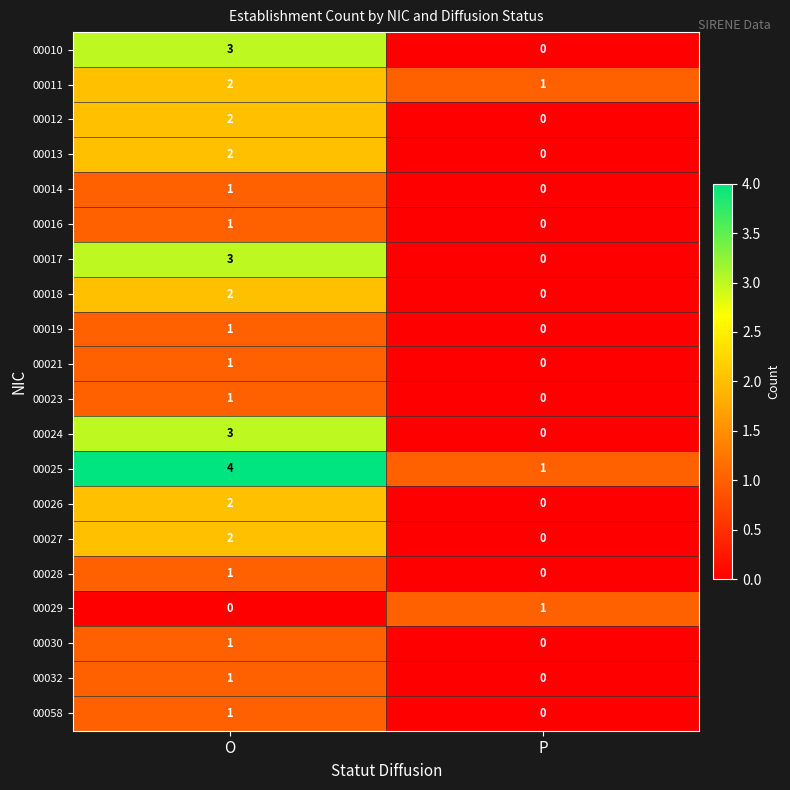

What is the total value across all series at O?

34